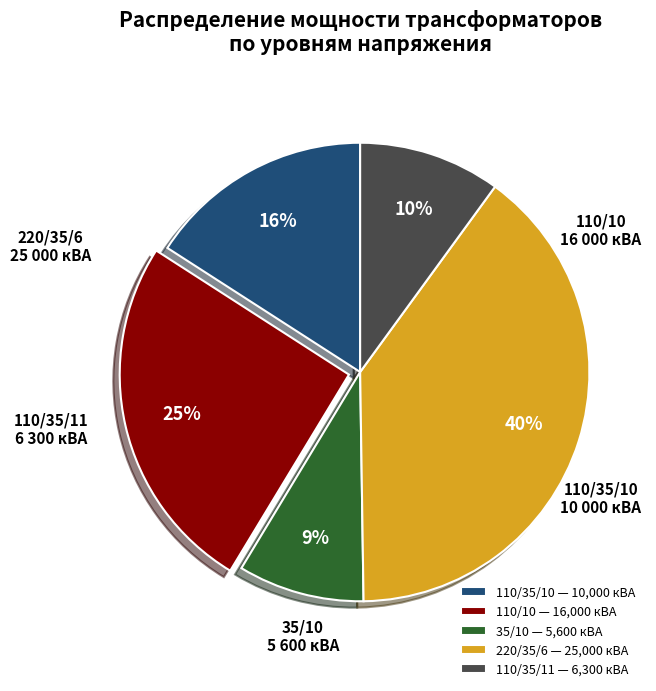

Which category has the smallest portion of the pie?

35/10